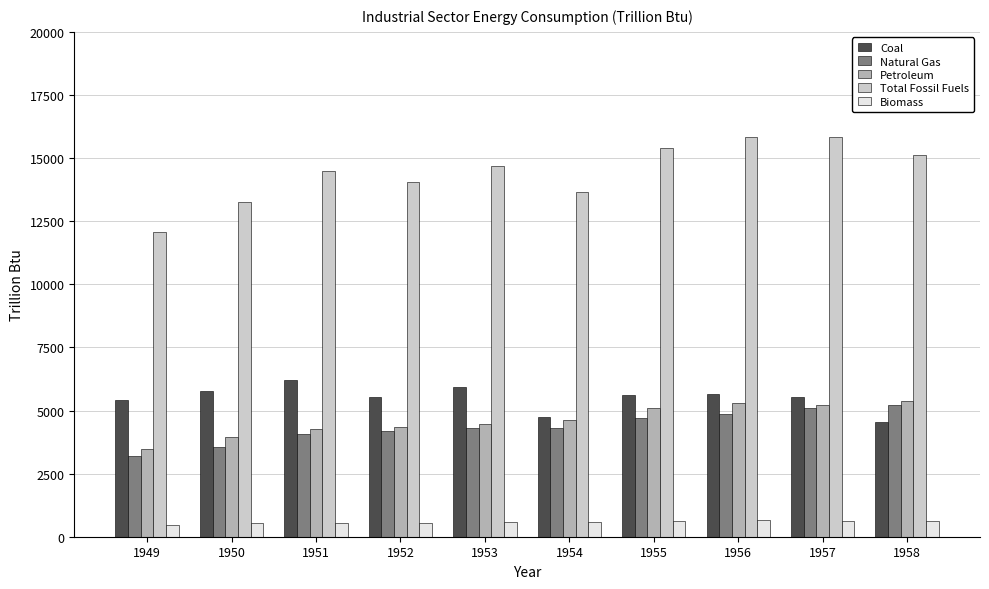

At which label does Coal reach its peak?

1951